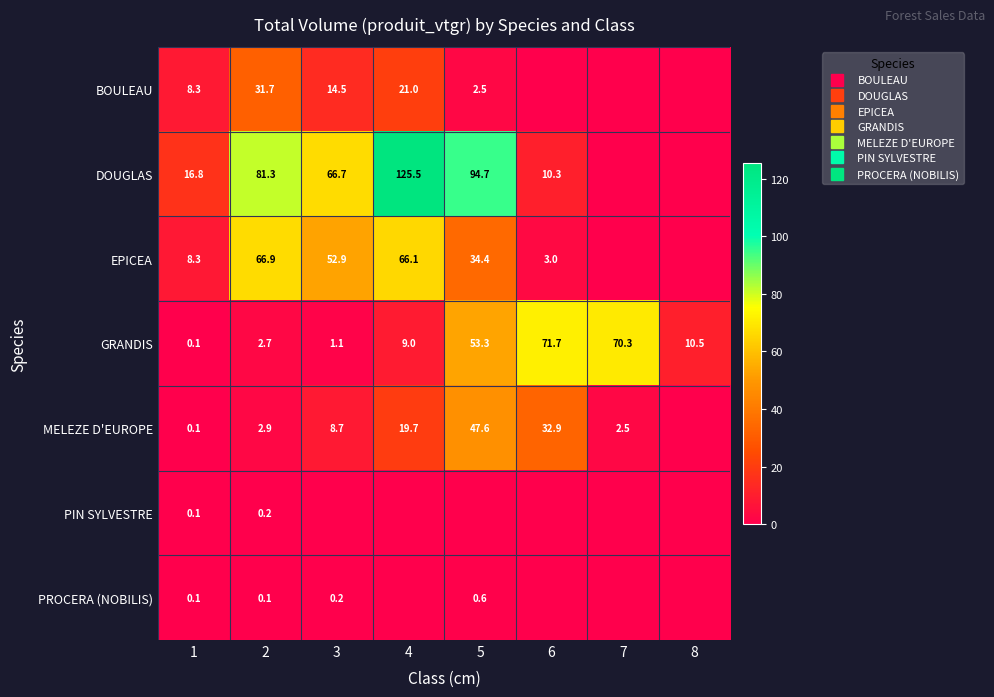

Rank the series at 6 from highest to lowest value.

GRANDIS, MELEZE D'EUROPE, DOUGLAS, EPICEA, BOULEAU, PIN SYLVESTRE, PROCERA (NOBILIS)